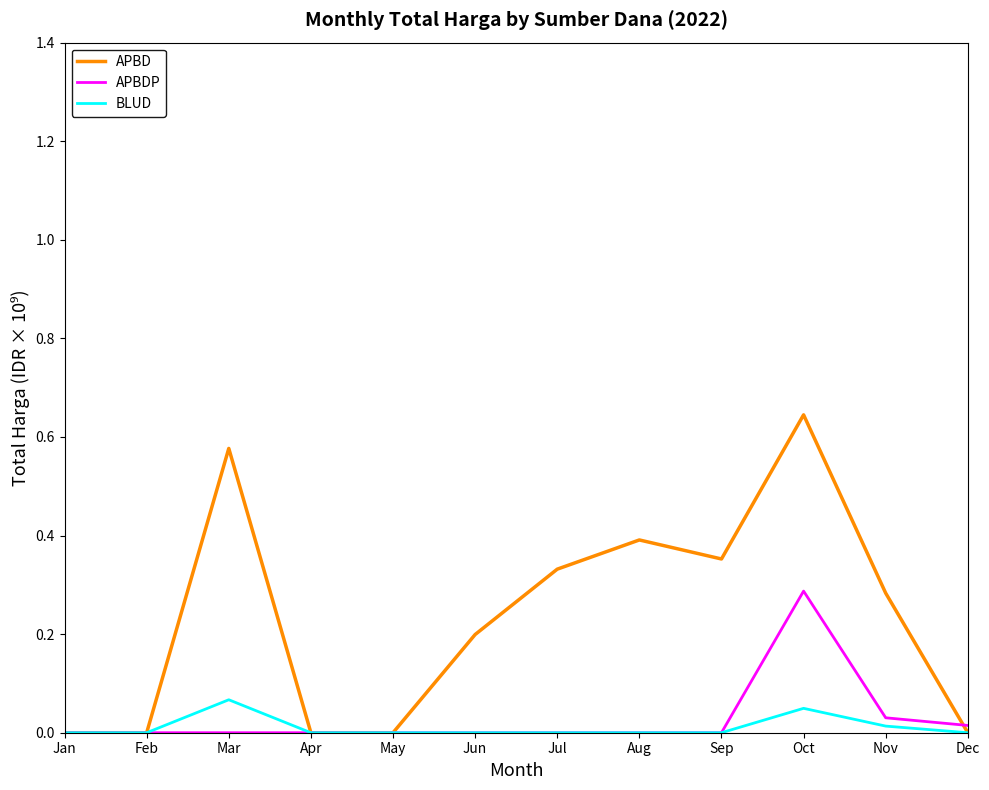

Is this an area chart (filled region under the line)?

No